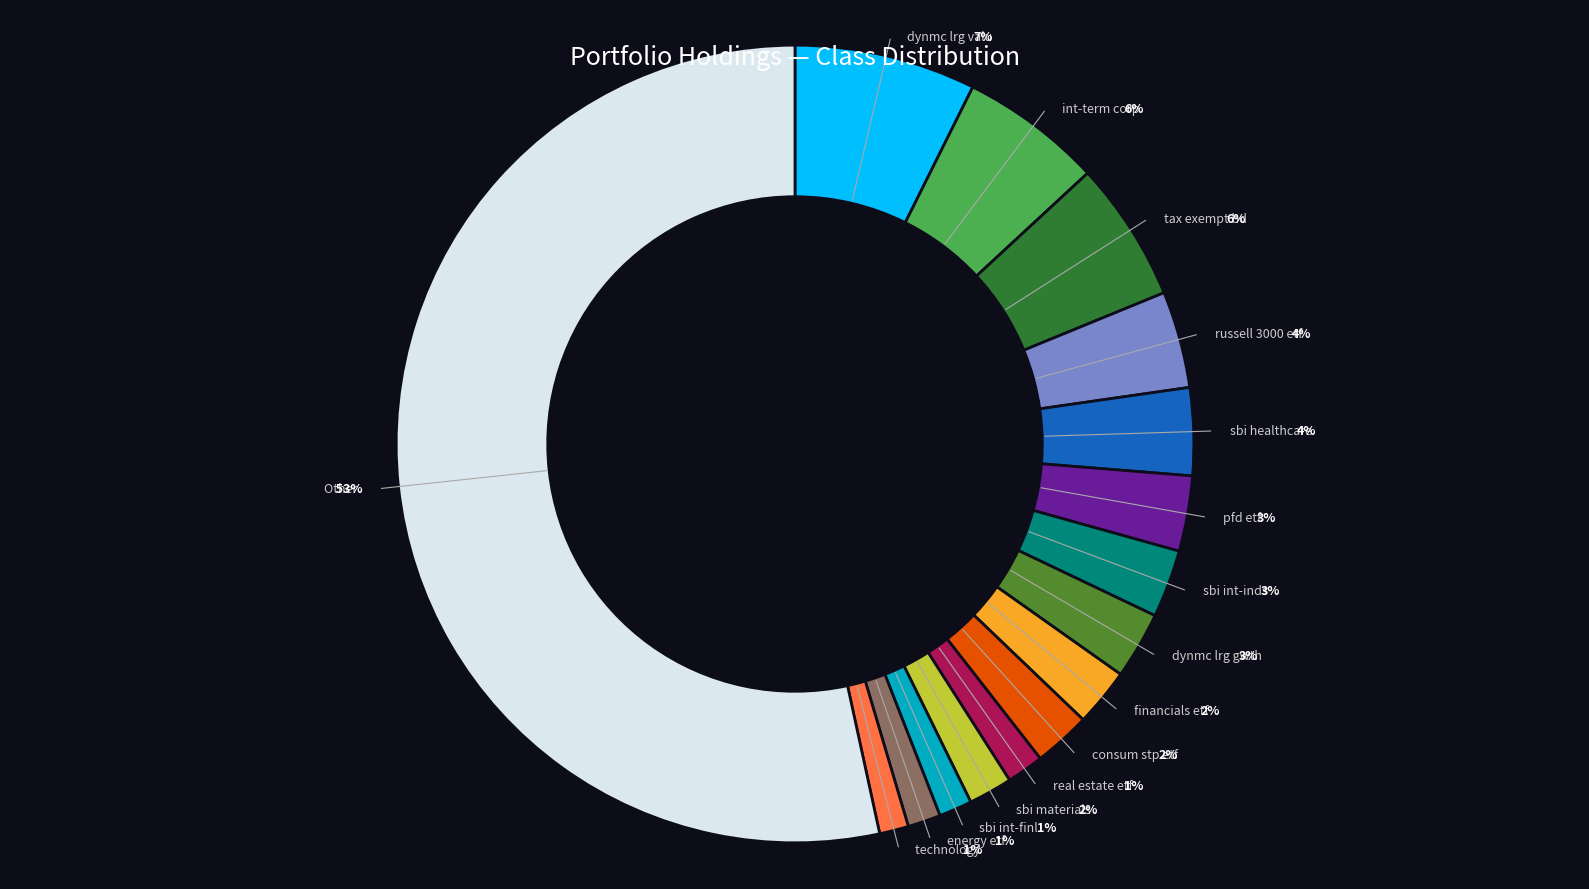

Which category has the smallest portion of the pie?

technology